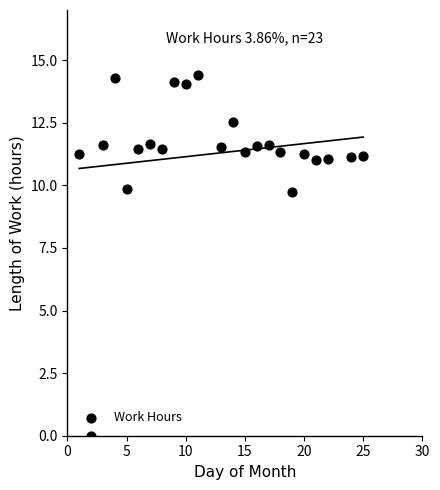

What is the range of X values (max minus min)?

24.0